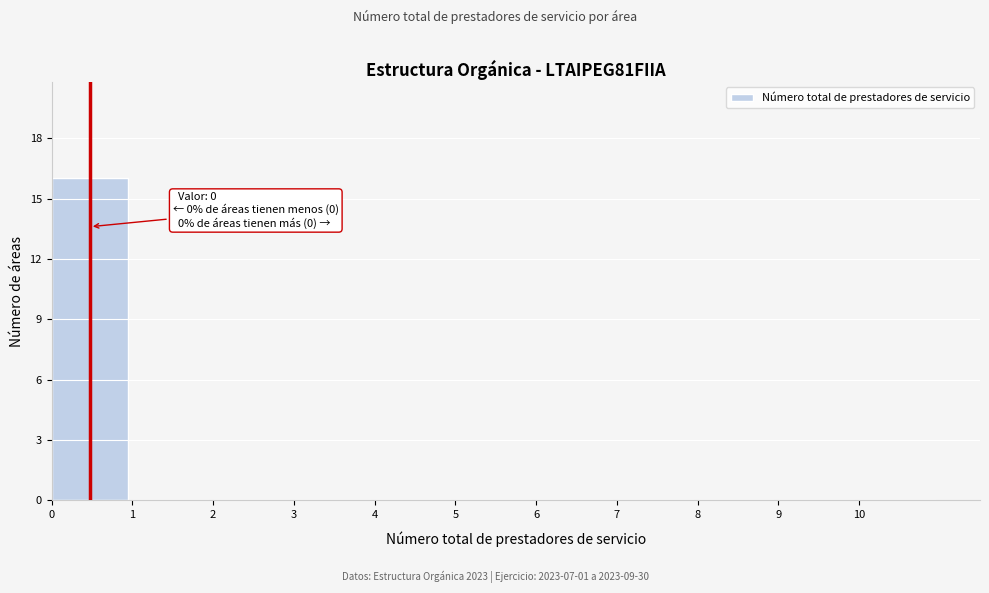

Which range on the x-axis has the tallest bar?

0 to 1